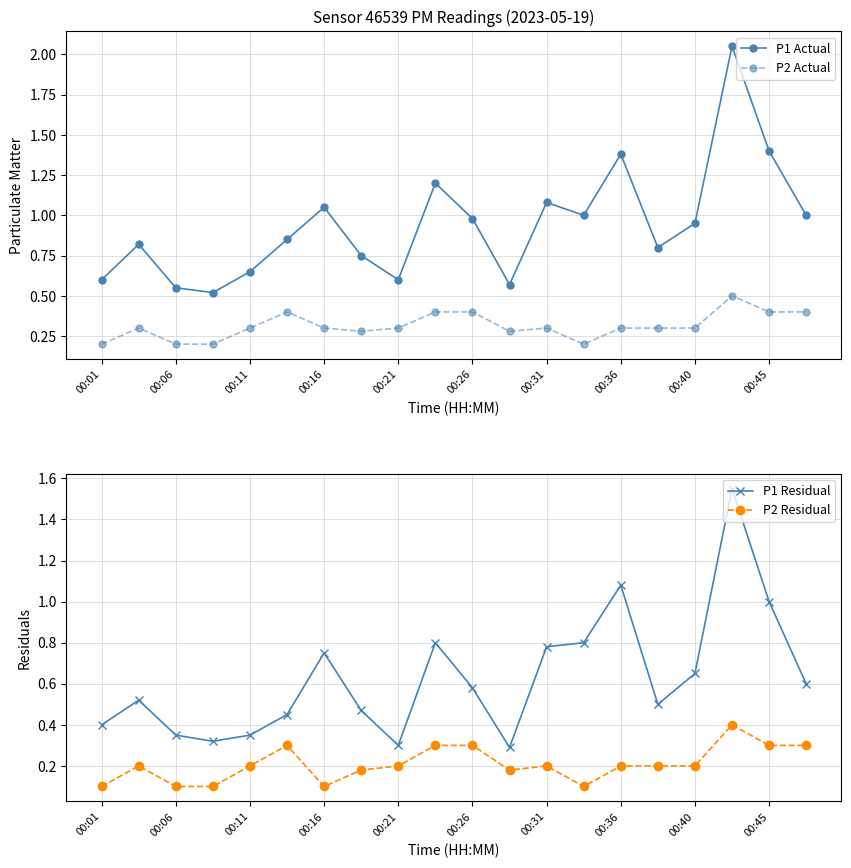

Reading left to right, extract all data points from this chart.

P1 Actual: 0.6	0.8	0.6	0.5	0.7	0.8	1.1	0.8	0.6	1.2	1.0	0.6	1.1	1.0	1.4	0.8	0.9	2.0	1.4	1.0
P2 Actual: 0.2	0.3	0.2	0.2	0.3	0.4	0.3	0.3	0.3	0.4	0.4	0.3	0.3	0.2	0.3	0.3	0.3	0.5	0.4	0.4
P1 Residual: 0.4	0.5	0.3	0.3	0.3	0.5	0.8	0.5	0.3	0.8	0.6	0.3	0.8	0.8	1.1	0.5	0.7	1.6	1.0	0.6
P2 Residual: 0.1	0.2	0.1	0.1	0.2	0.3	0.1	0.2	0.2	0.3	0.3	0.2	0.2	0.1	0.2	0.2	0.2	0.4	0.3	0.3